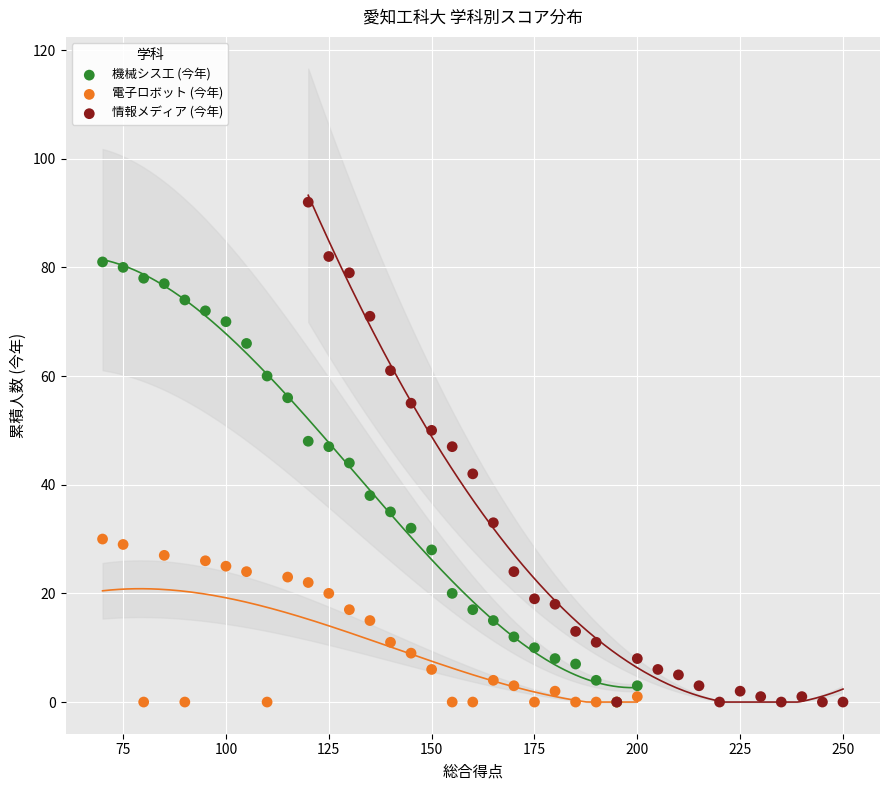

What are all the series names shown in the legend?

機械シス工 (今年), 電子ロボット (今年), 情報メディア (今年)